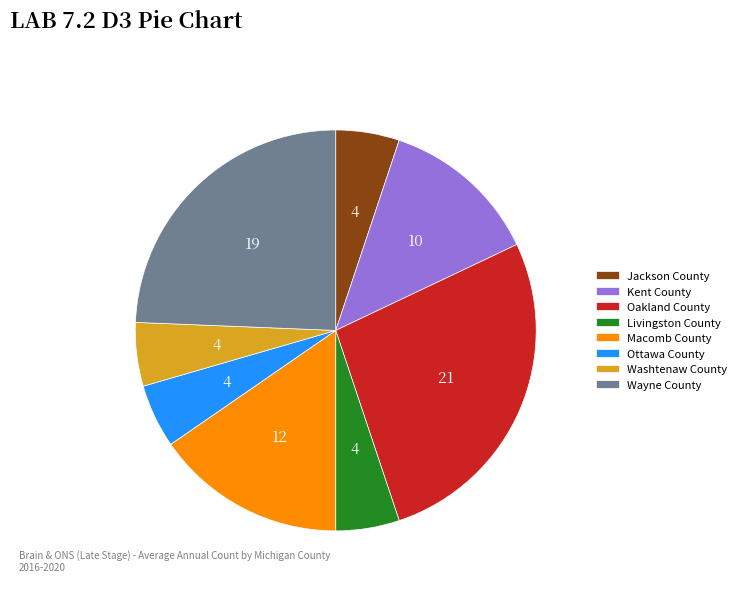

The Oakland County slice represents 34% of the pie. True or false?

False